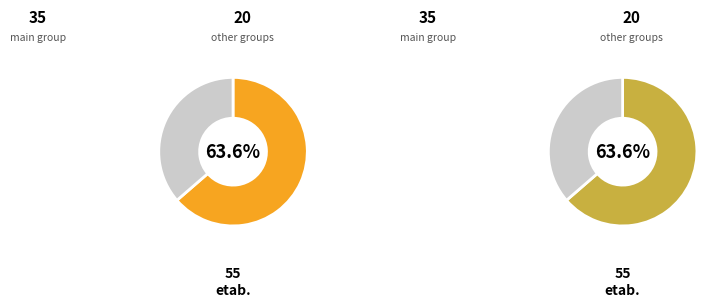

The 03 slice represents 2% of the pie. True or false?

False